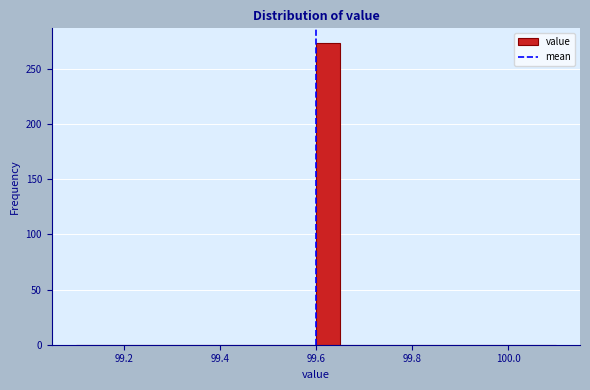

Around what value on the x-axis is the tallest bar? Give the approximate position of its centre, as read against the axis.

99.62